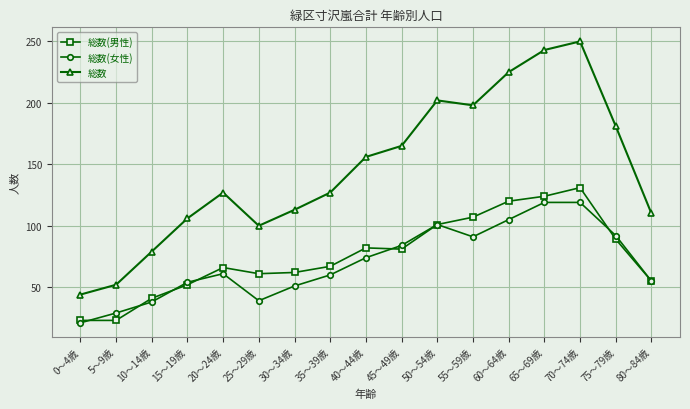

How many distinct data groups are displayed?

3